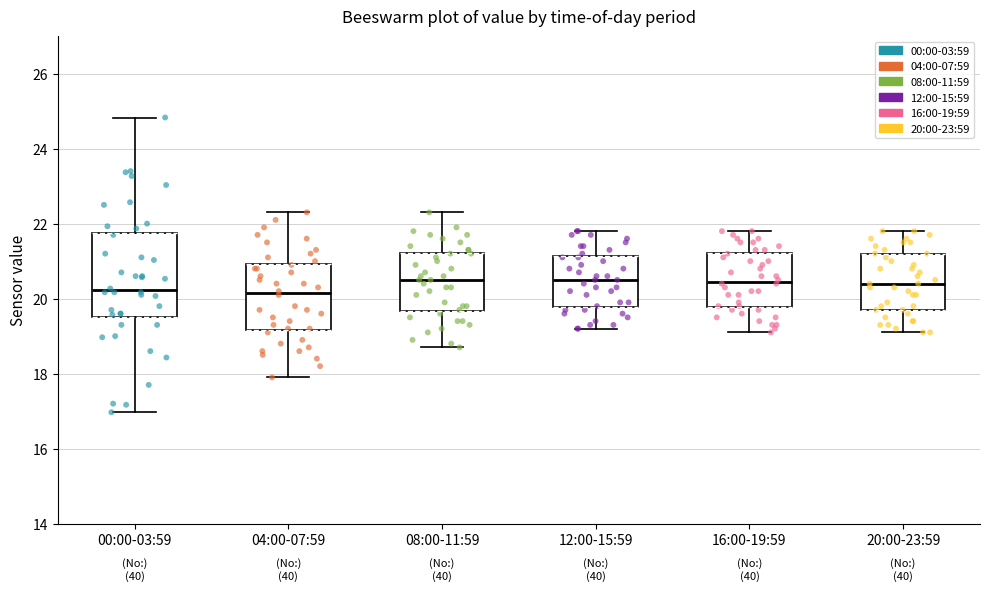

Reading left to right, transcribe this box plot: for each box, give where its median line is, the range the box spans, and where its two whiskers end, as read against the y-axis. The values are not printed on the chart, so give them approximately, as read against the axis.

00:00-03:59: median 20.2, box 19.6 to 21.8, whiskers 17.0 to 24.8
04:00-07:59: median 20.2, box 19.2 to 21.0, whiskers 18.0 to 22.4
08:00-11:59: median 20.6, box 19.6 to 21.2, whiskers 18.8 to 22.4
12:00-15:59: median 20.6, box 19.8 to 21.2, whiskers 19.2 to 21.8
16:00-19:59: median 20.4, box 19.8 to 21.2, whiskers 19.2 to 21.8
20:00-23:59: median 20.4, box 19.8 to 21.2, whiskers 19.2 to 21.8